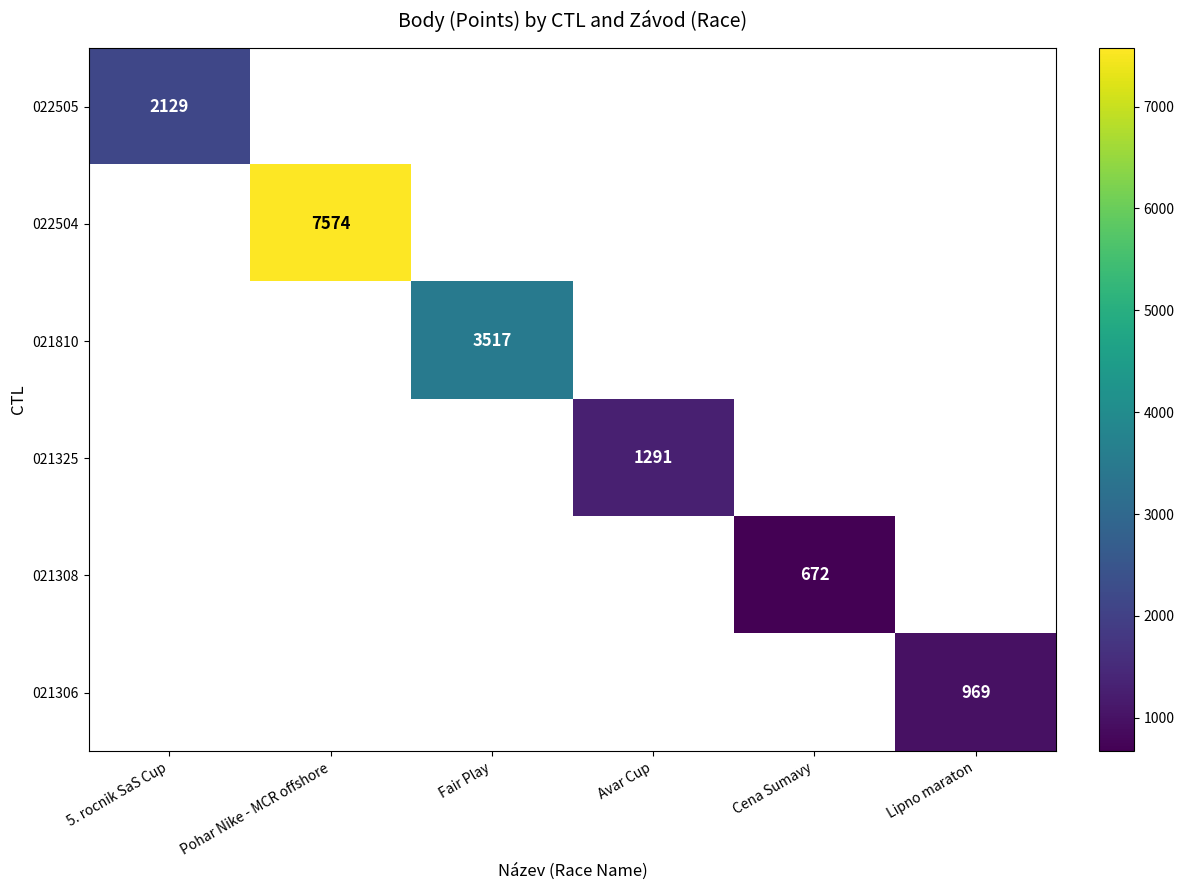

Which has a higher value, Fair Play or Pohar Nike - MCR offshore?

Pohar Nike - MCR offshore